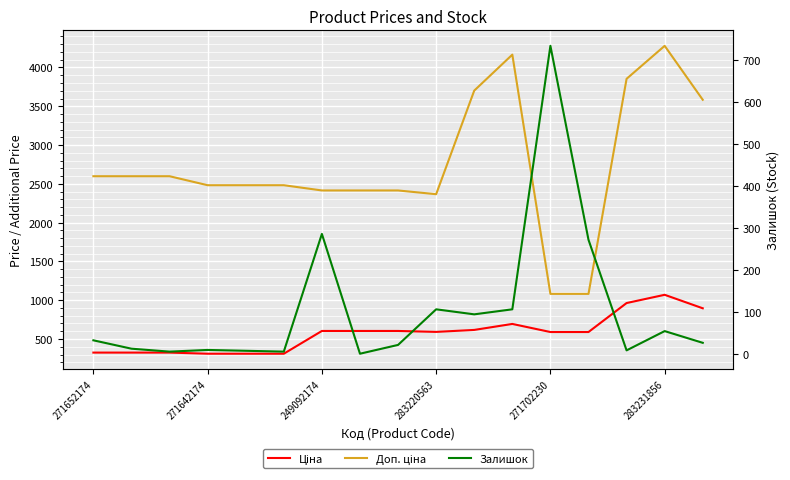

Is this an area chart (filled region under the line)?

No